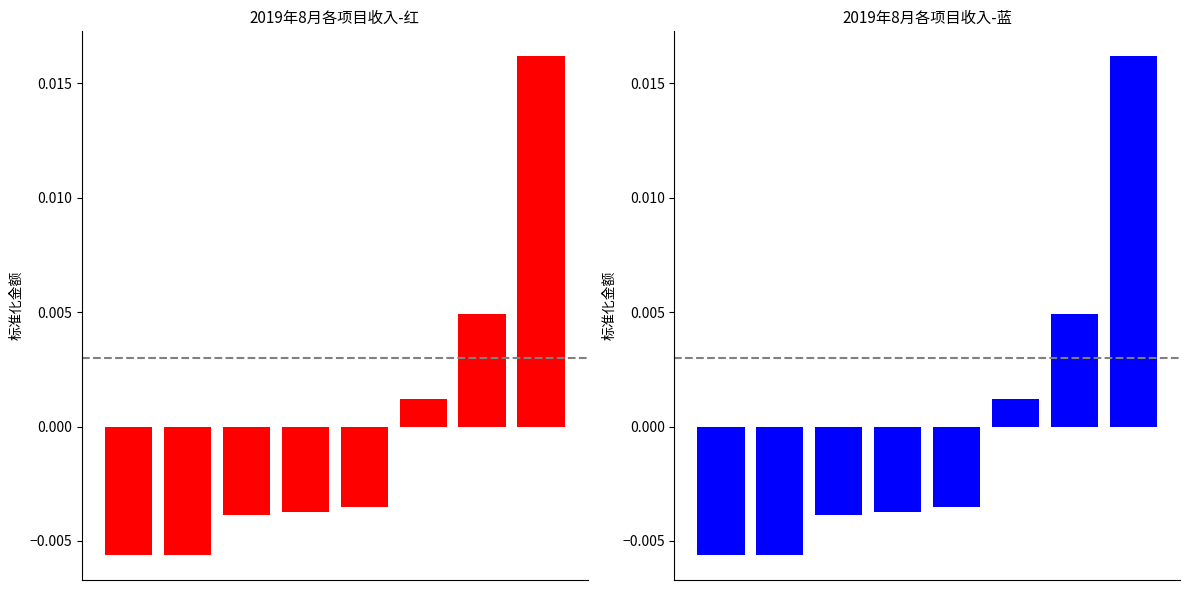

The 小计(红) series shows -0.0 at 1. True or false?

True